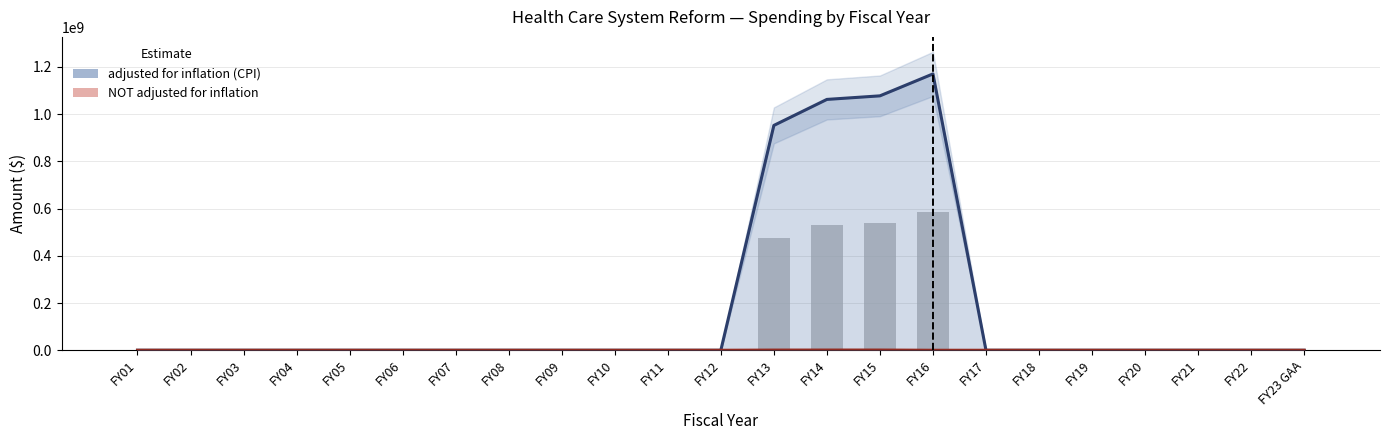

Rank the series by their average value, from lowest to highest.

NOT adjusted for inflation, adjusted for inflation (CPI)